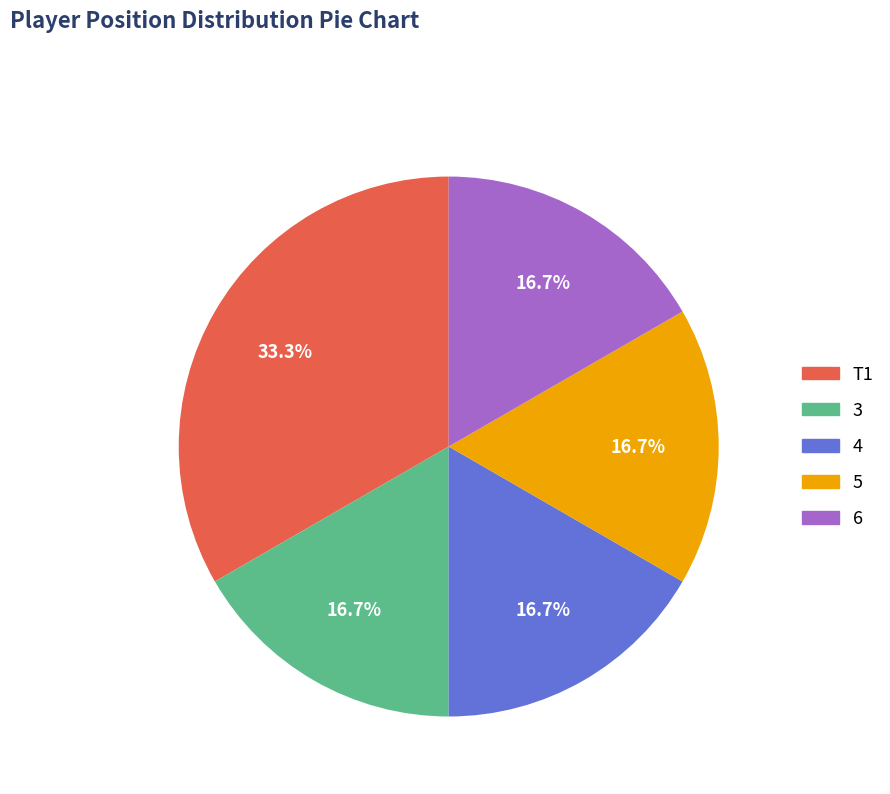

Is 5 the majority of the pie?

No